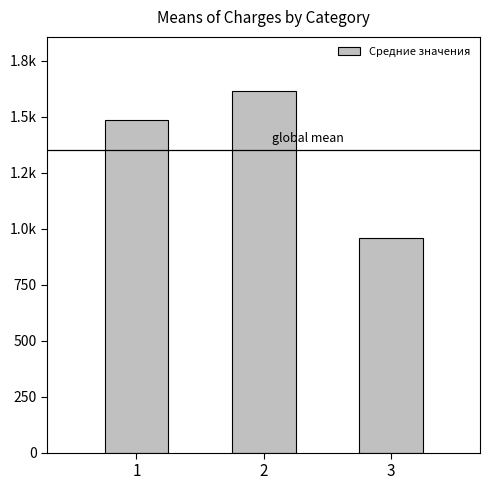

Are the bars horizontal?

No